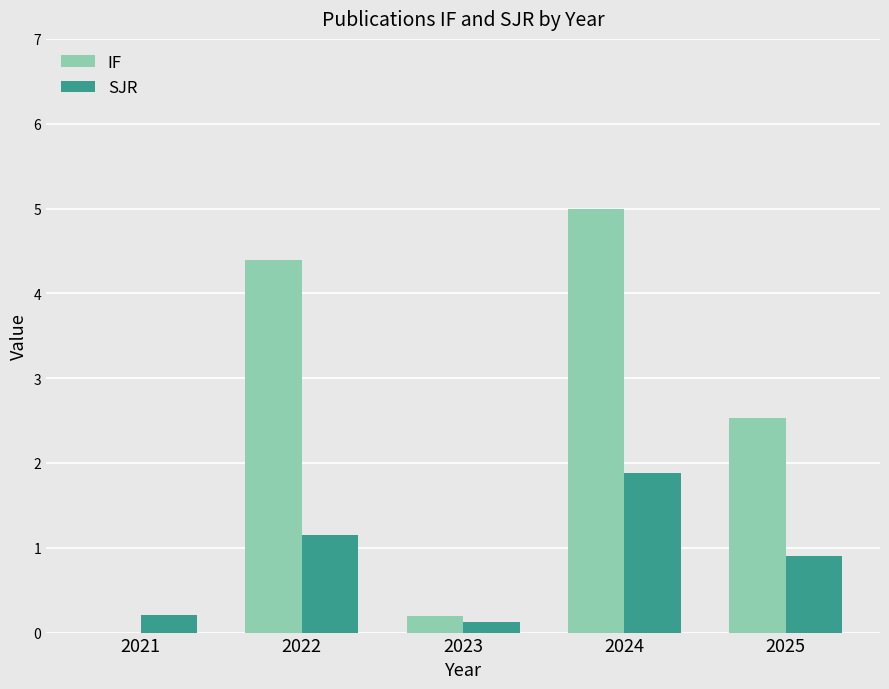

What is the total value across all series at 2024?

6.9